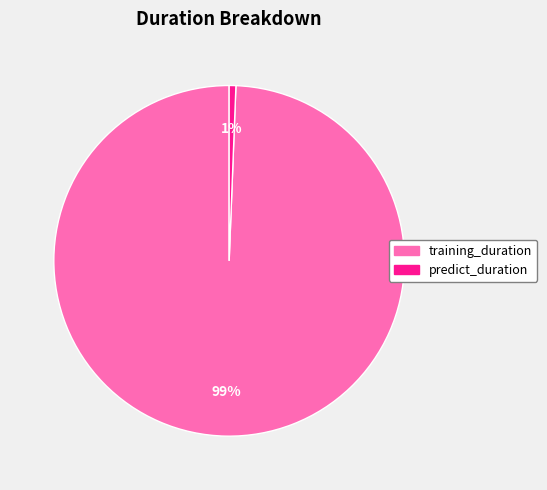

To the nearest percent, what portion does training_duration represent?

99%